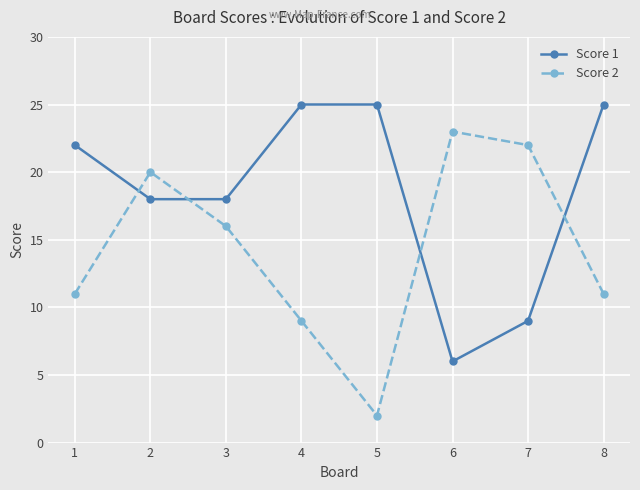

Read the Score 2 value at 8.

11